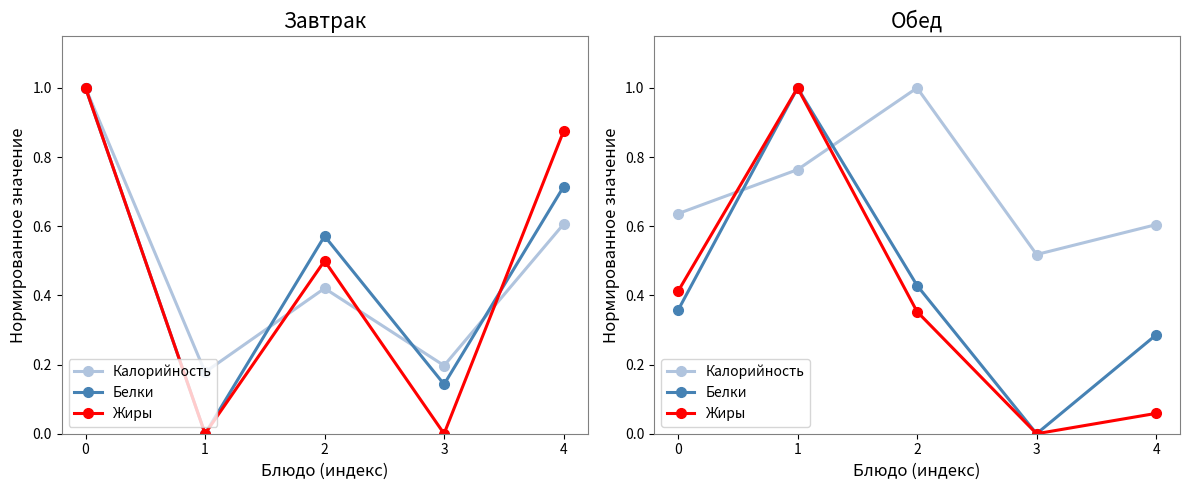

Is it true that Белки equals 0.7 at 2?

False